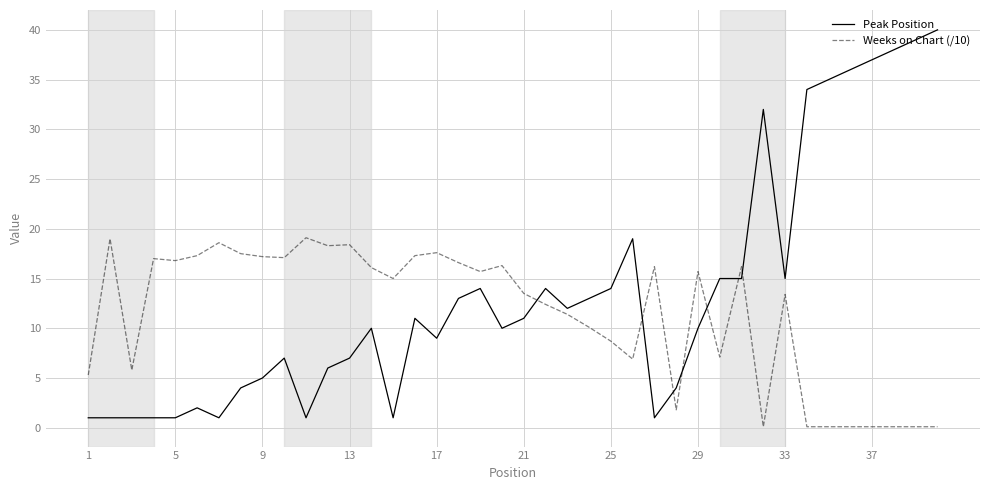

Does the chart display data point markers on the line(s)?

No